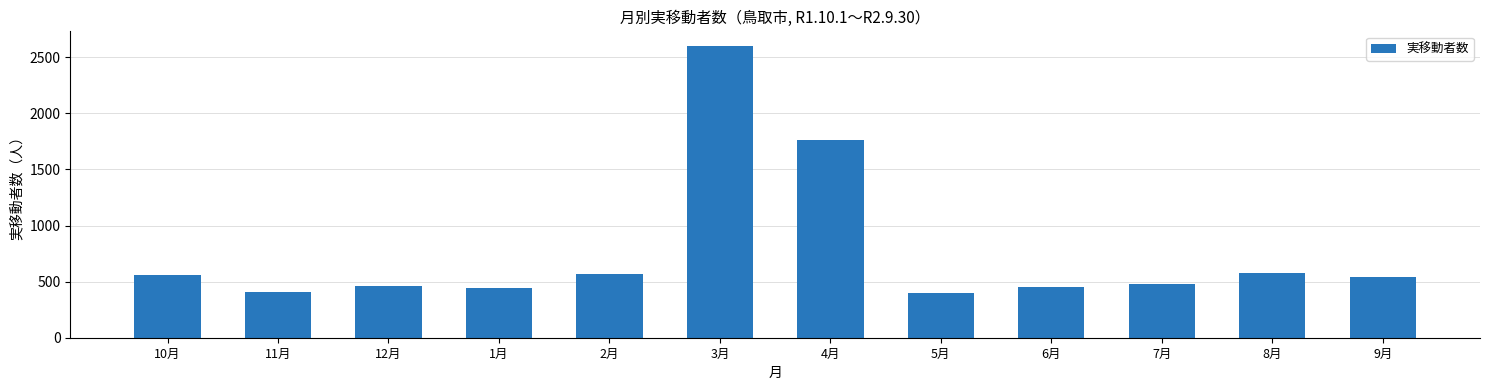

What is the difference between the second highest and minimum values?

1367